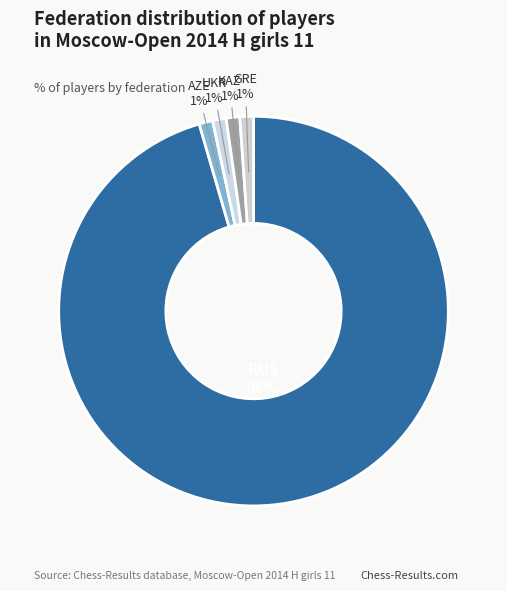

What is the ratio of the value at GRE to the value at UKR?

1.0